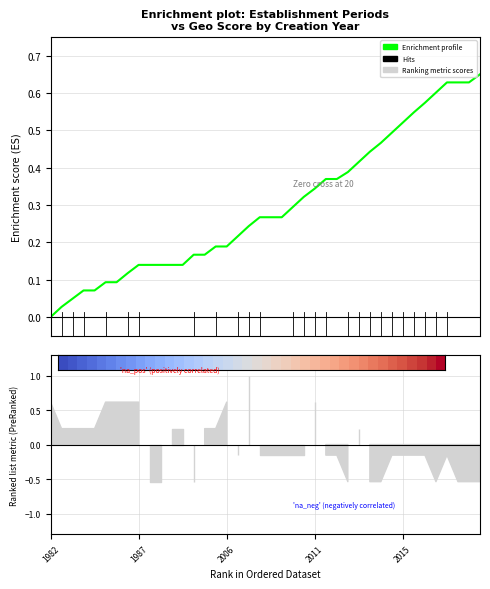

Does the chart display data point markers on the line(s)?

No